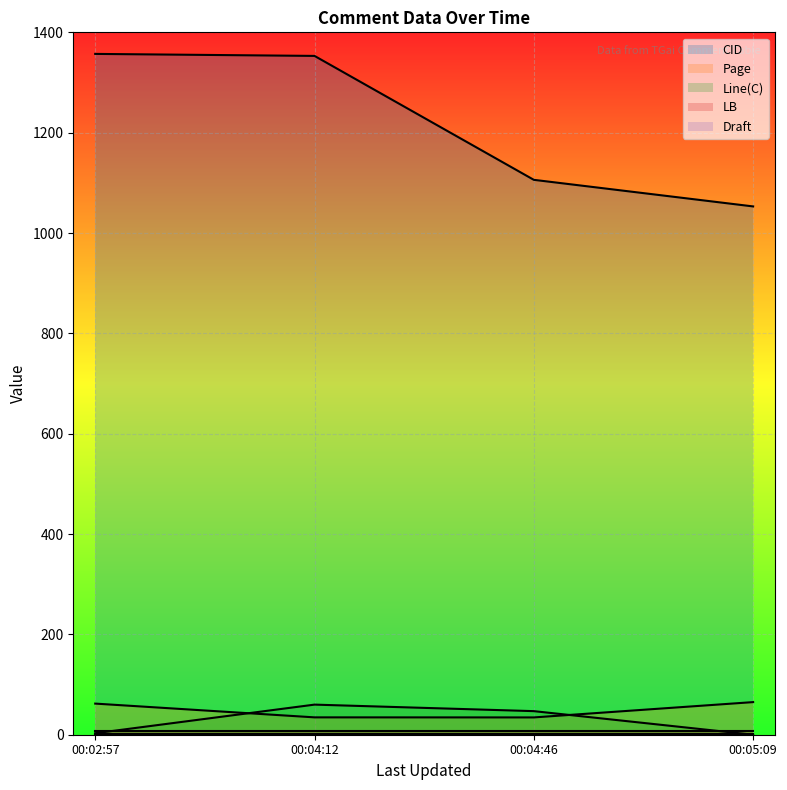

How many values in the Page series exceed 62?

2